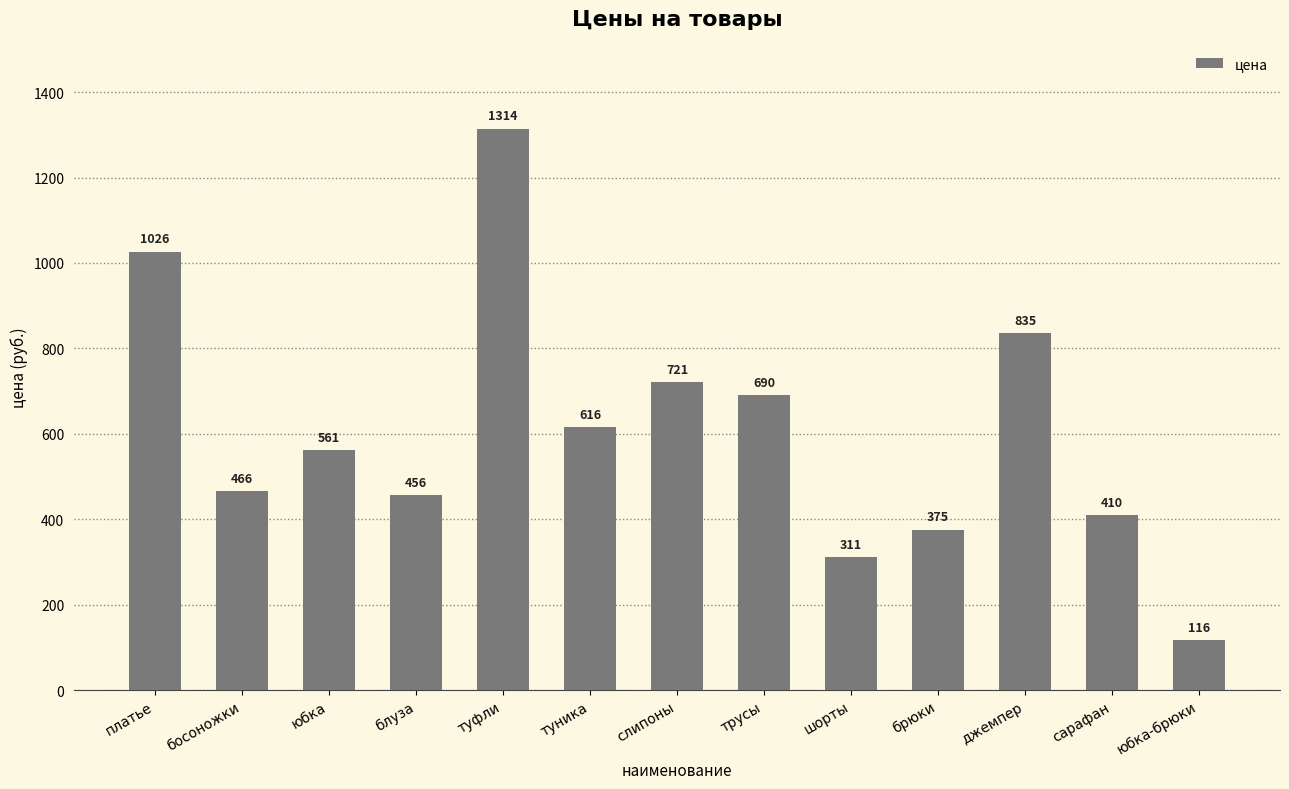

What position from the right is юбка-брюки?

1